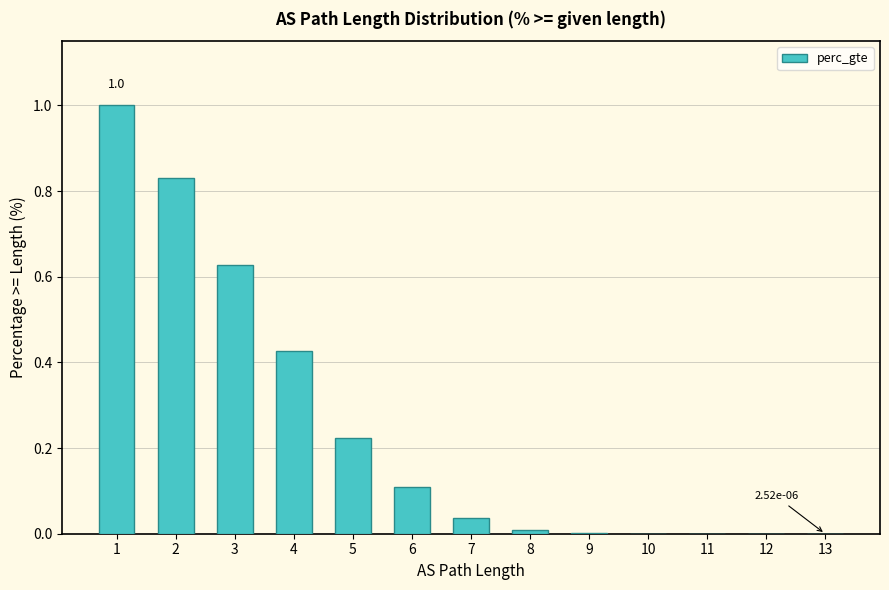

True or false: the data shows 0.1 at 6.

True